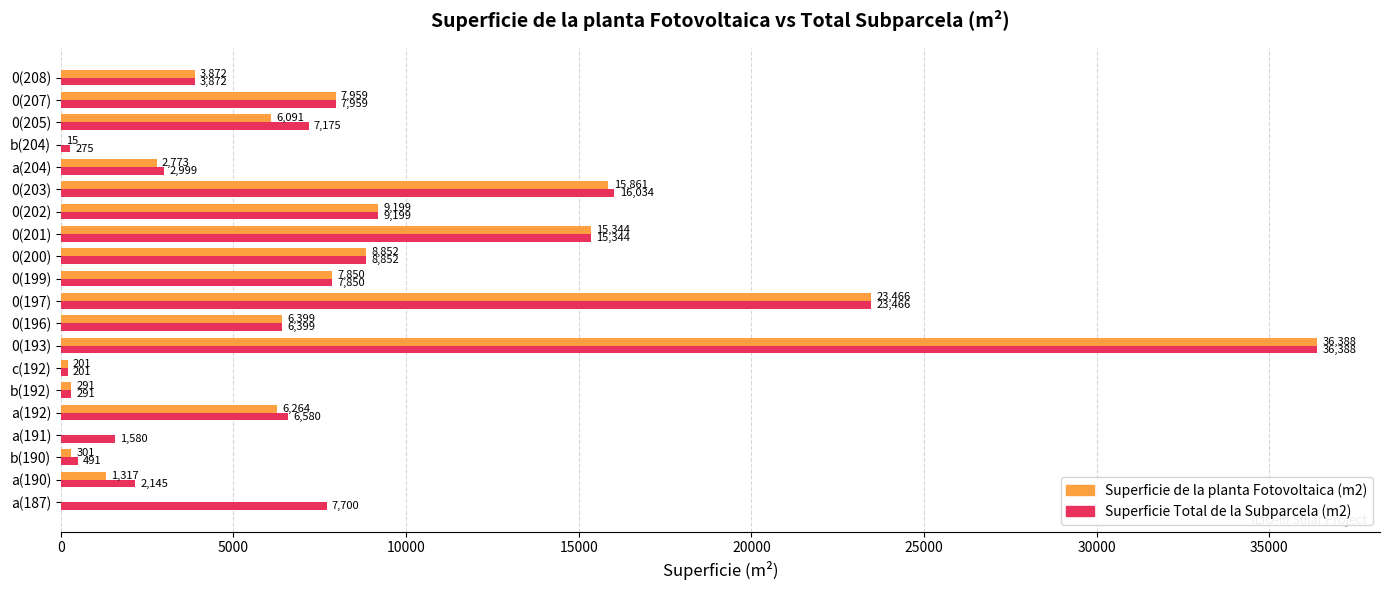

At which category is the sum across all series the highest?

0(193)